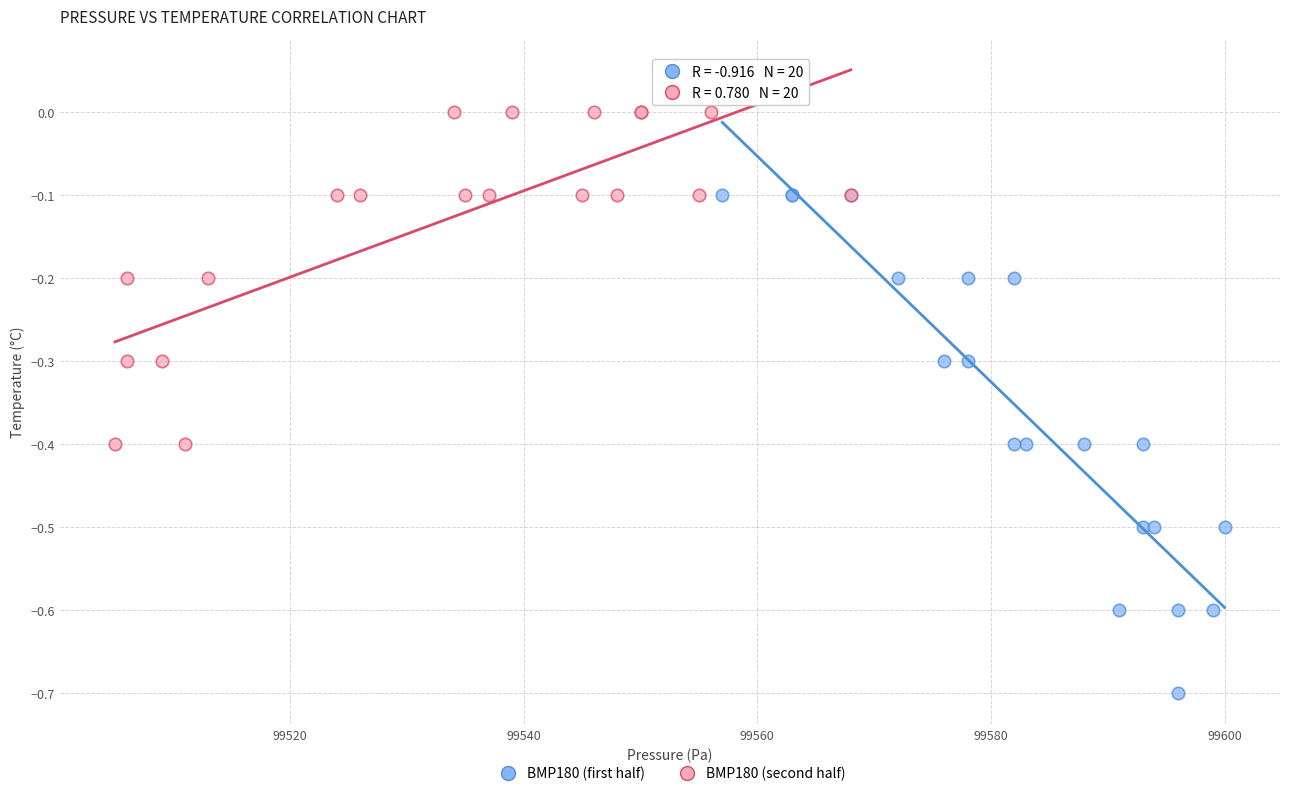

Which series reaches the minimum Y coordinate?

BMP180 (first half)